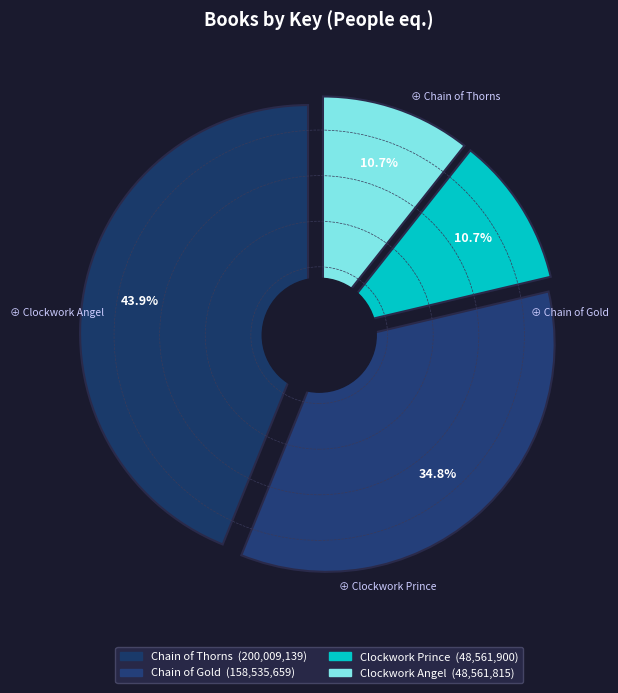

Count the number of slices in the pie.

4